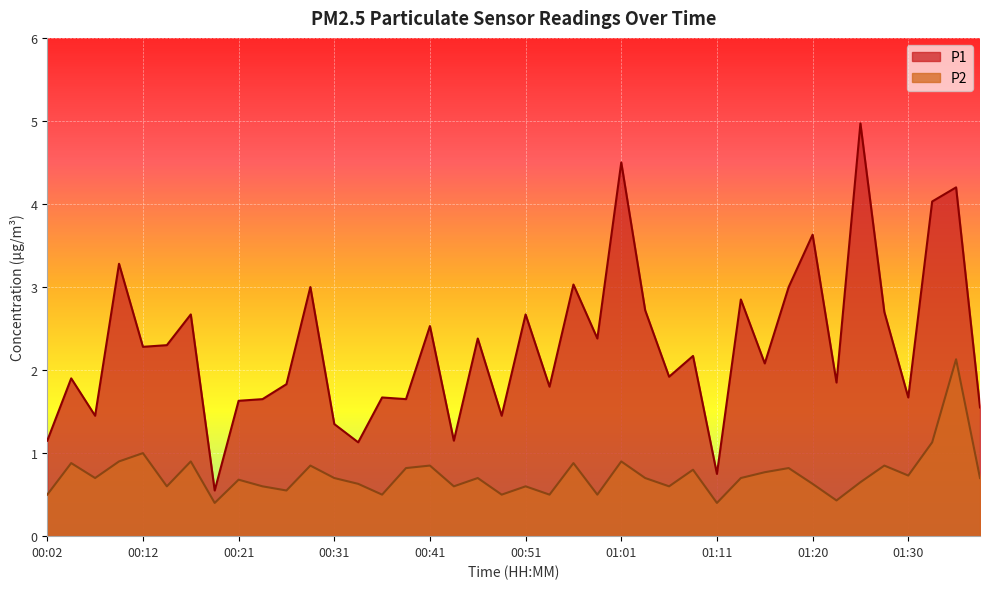

What is the label of the 26th point from the left?

01:03